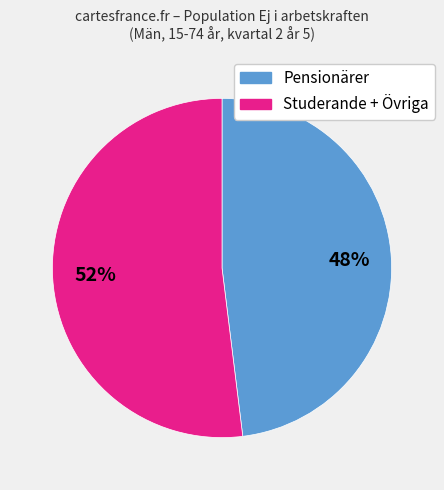

Is there a majority slice in this chart?

Yes